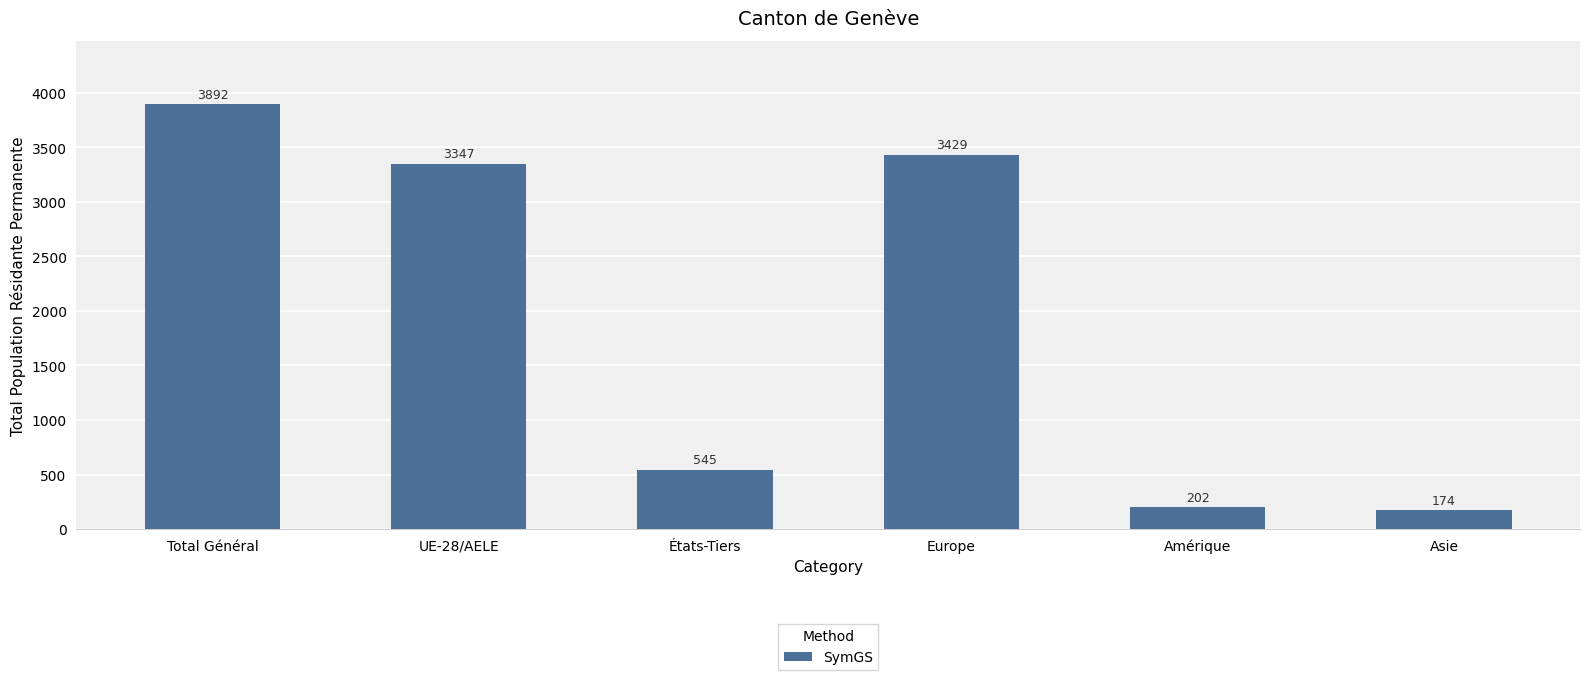

What is the value of the 6th bar from the left?

174